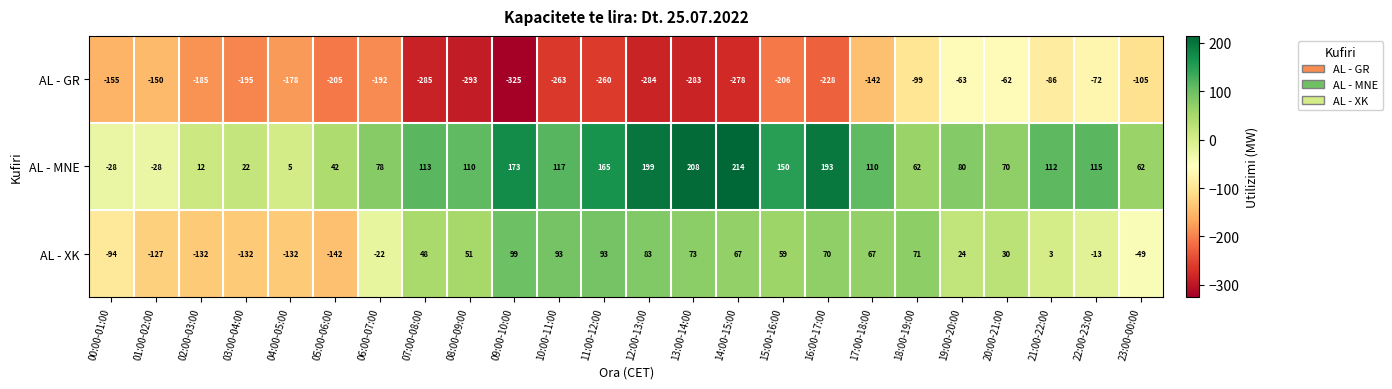

What is the greatest value displayed?

214